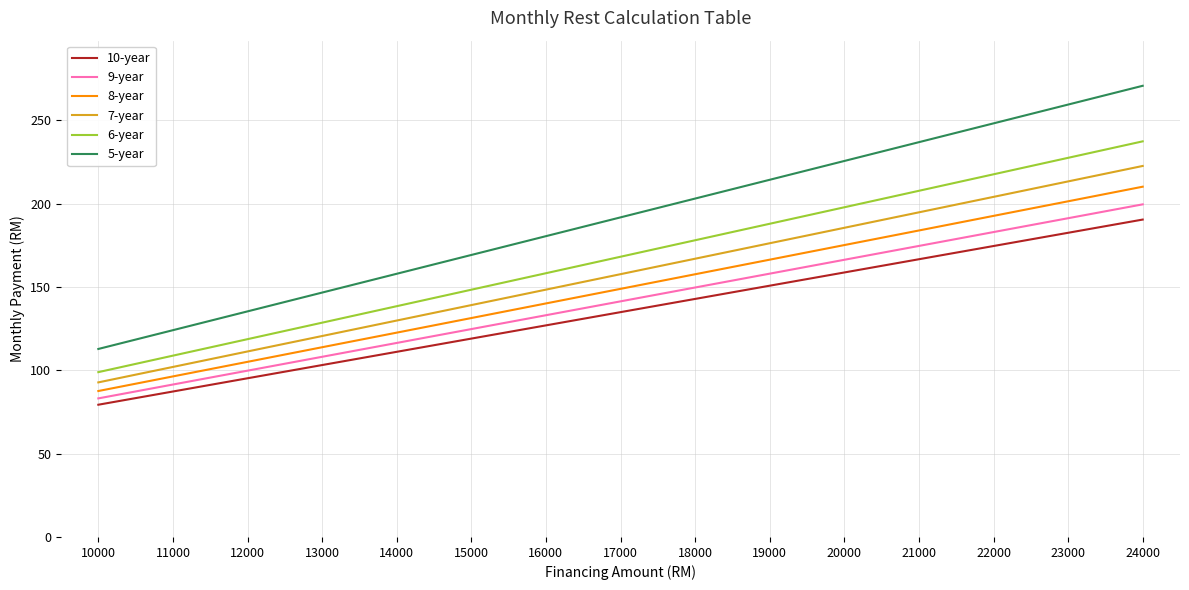

At 16000, list the series in order from smallest to largest.

10-year, 9-year, 8-year, 7-year, 6-year, 5-year